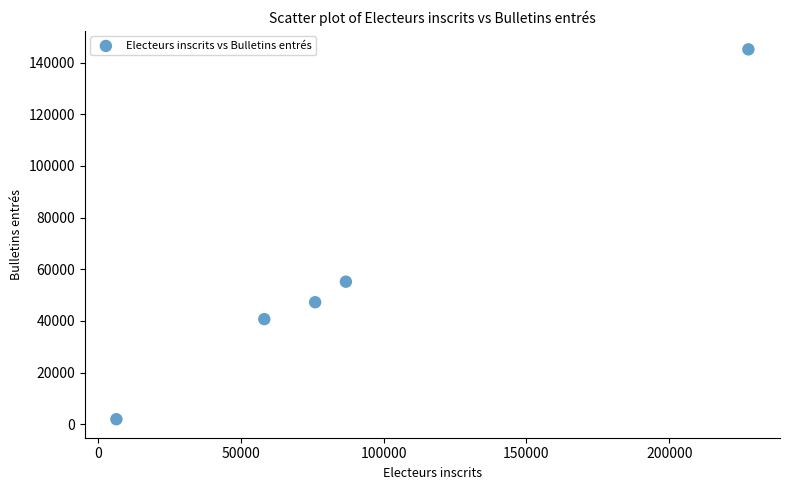

What is the average X value?

91080